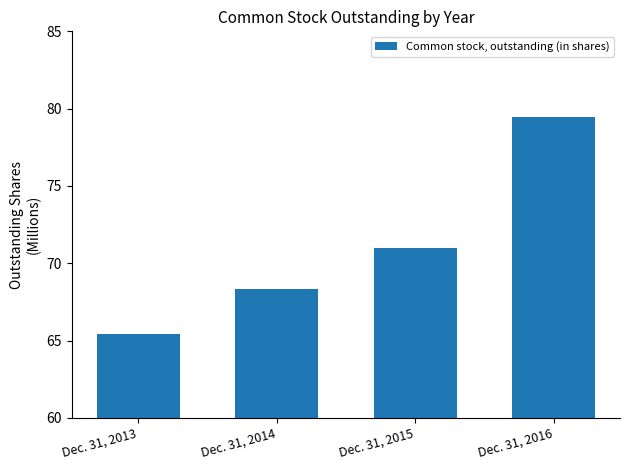

What is the approximate value at Dec. 31, 2013?

65.4